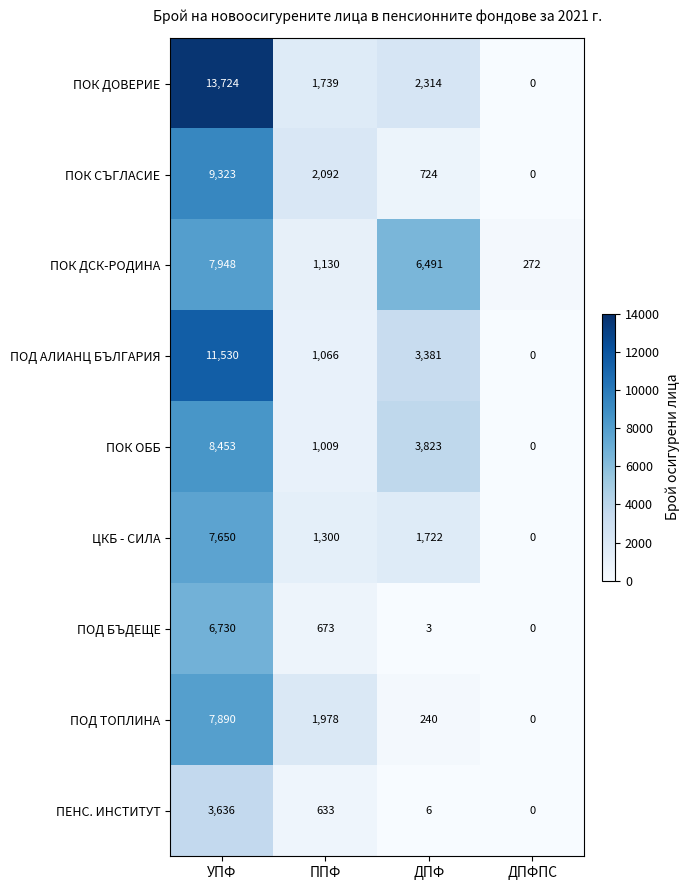

The ПОК СЪГЛАСИЕ series shows 0 at ДПФПС. True or false?

True